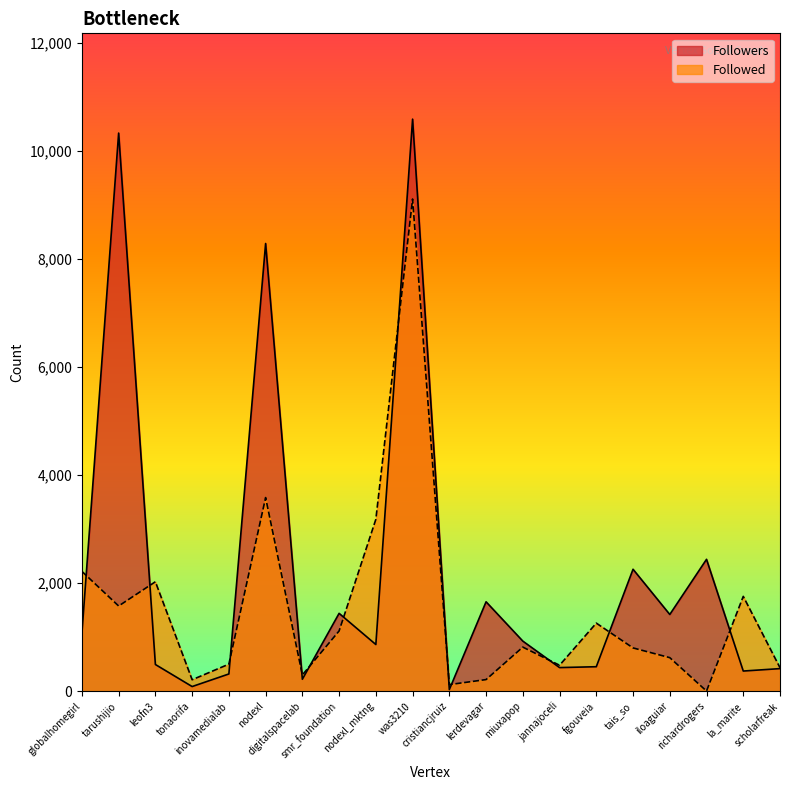

Reading left to right, transcribe all the data shown in this chart.

Followers: globalhomegirl=1071	tarushijio=10331	leofn3=494	tonaorifa=86	inovamedialab=319	nodexl=8287	digitalspacelab=221	smr_foundation=1441	nodexl_mktng=864	was3210=10589	cristiancjruiz=30	lerdevagar=1655	miuxapop=927	jannajoceli=437	fgouveia=453	tais_so=2257	iloaguiar=1420	richardrogers=2441	la_marite=373	scholarfreak=418
Followed: globalhomegirl=2218	tarushijio=1577	leofn3=2026	tonaorifa=212	inovamedialab=501	nodexl=3584	digitalspacelab=301	smr_foundation=1115	nodexl_mktng=3181	was3210=9111	cristiancjruiz=122	lerdevagar=215	miuxapop=816	jannajoceli=480	fgouveia=1260	tais_so=801	iloaguiar=621	richardrogers=3	la_marite=1755	scholarfreak=434